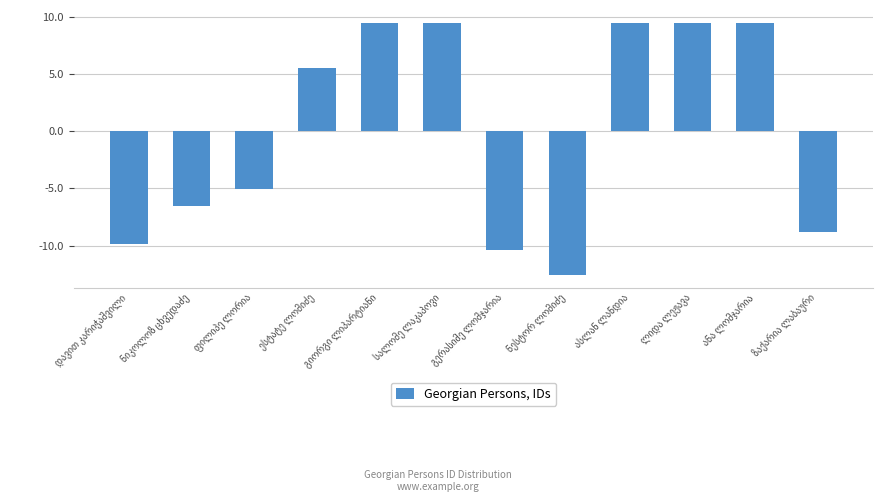

What is the value of the 6th bar from the left?

9.5